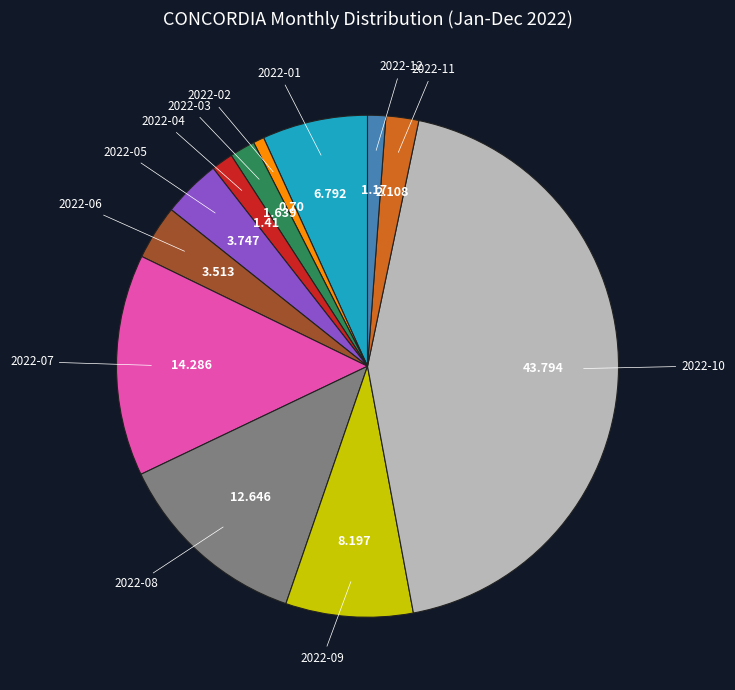

Is there a majority slice in this chart?

No